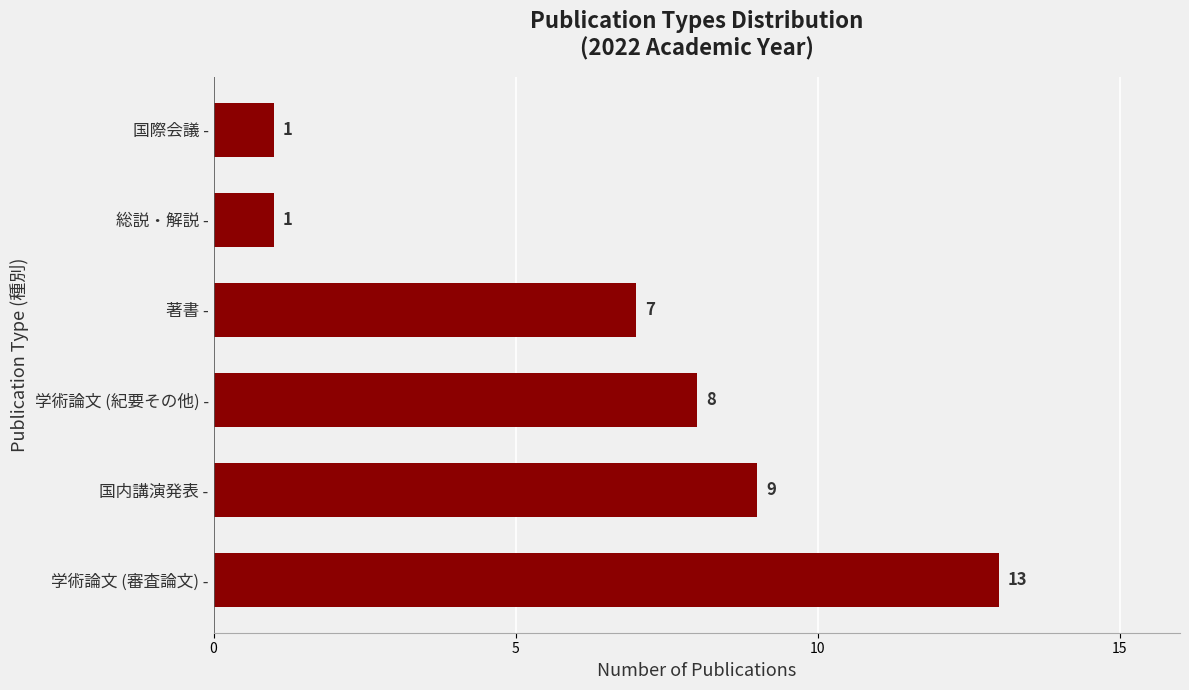

What is the difference between the maximum and second lowest values?

12